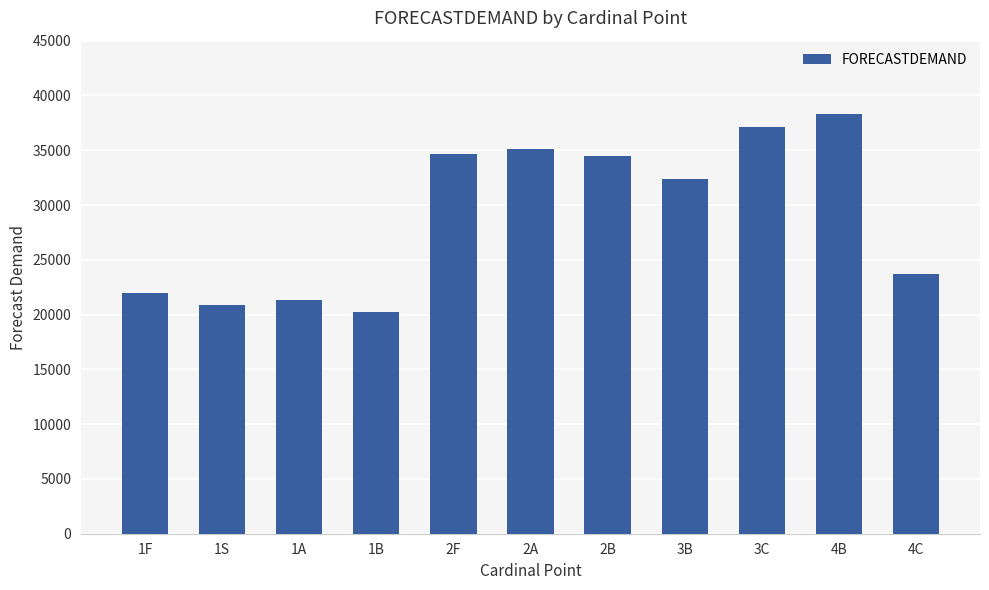

What is the label of the 2nd bar from the right?

4B